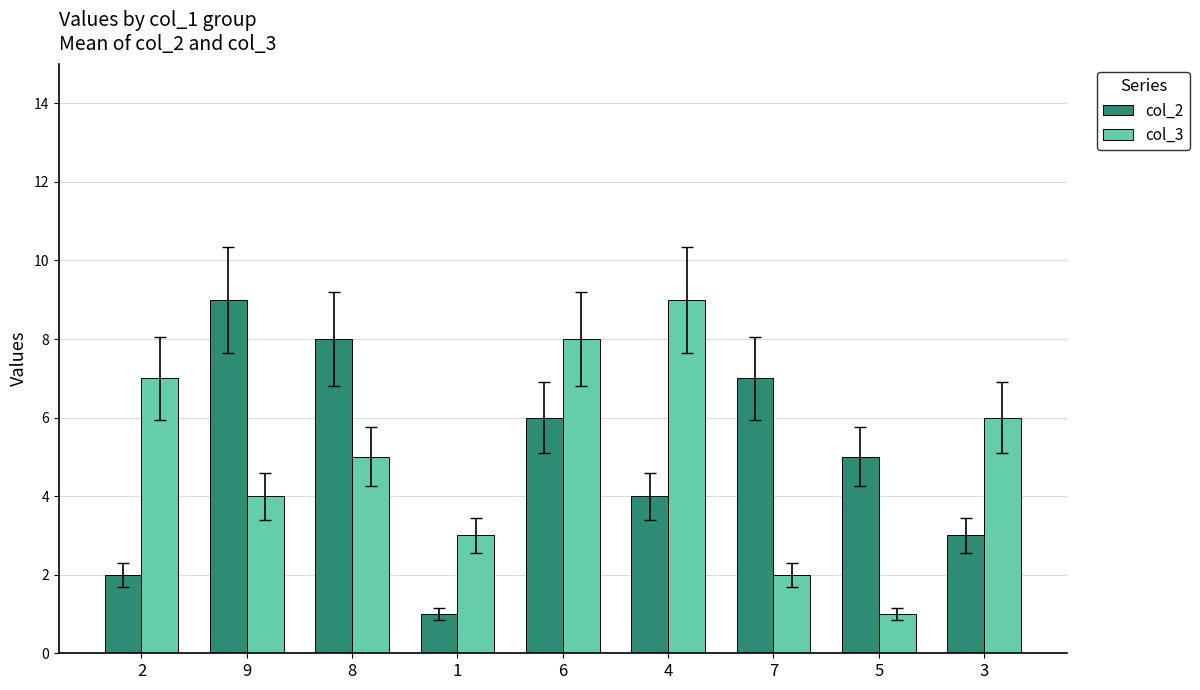

How many data points in col_2 are less than 5?

4